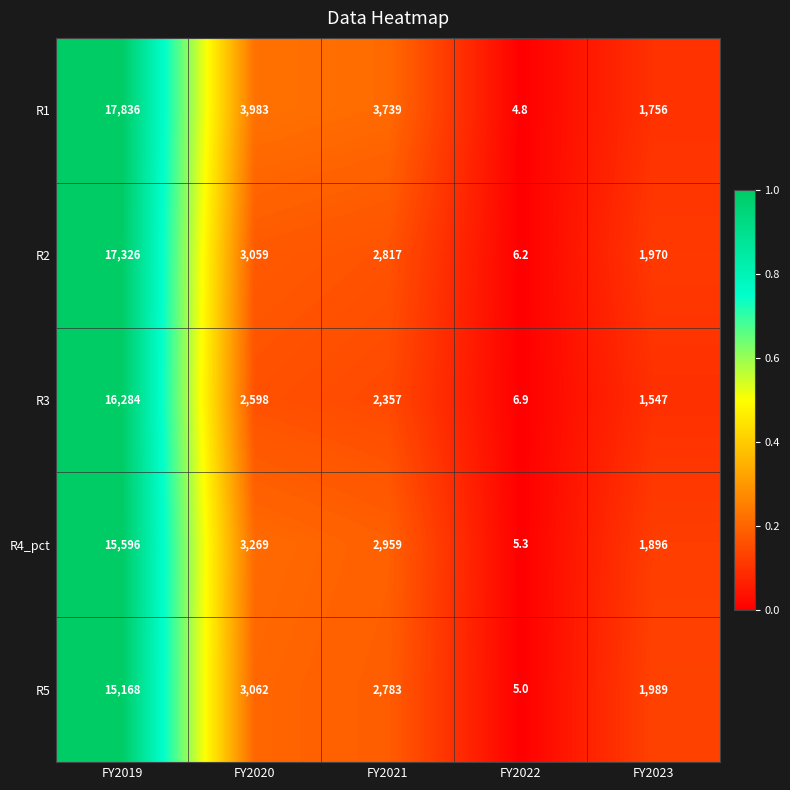

What is the total value across all series at FY2023?

9158.0